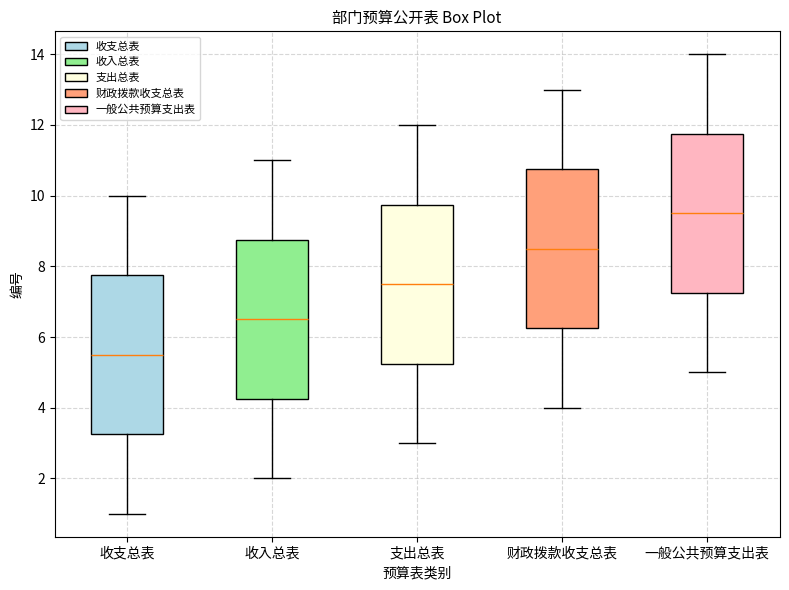

Reading left to right, transcribe this box plot: for each box, give where its median line is, the range the box spans, and where its two whiskers end, as read against the y-axis. The values are not printed on the chart, so give them approximately, as read against the axis.

收支总表: median 5.6, box 3.2 to 7.8, whiskers 1.0 to 10.0
收入总表: median 6.6, box 4.2 to 8.8, whiskers 2.0 to 11.0
支出总表: median 7.6, box 5.2 to 9.8, whiskers 3.0 to 12.0
财政拨款收支总表: median 8.6, box 6.2 to 10.8, whiskers 4.0 to 13.0
一般公共预算支出表: median 9.6, box 7.2 to 11.8, whiskers 5.0 to 14.0